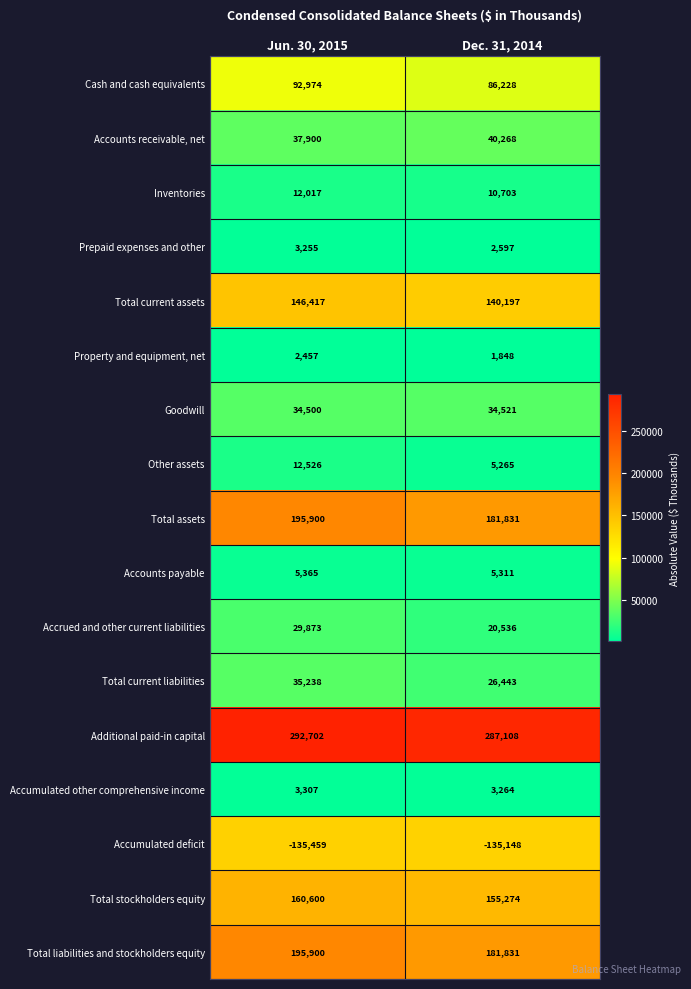

What is the sum of all Prepaid expenses and other values?

5852